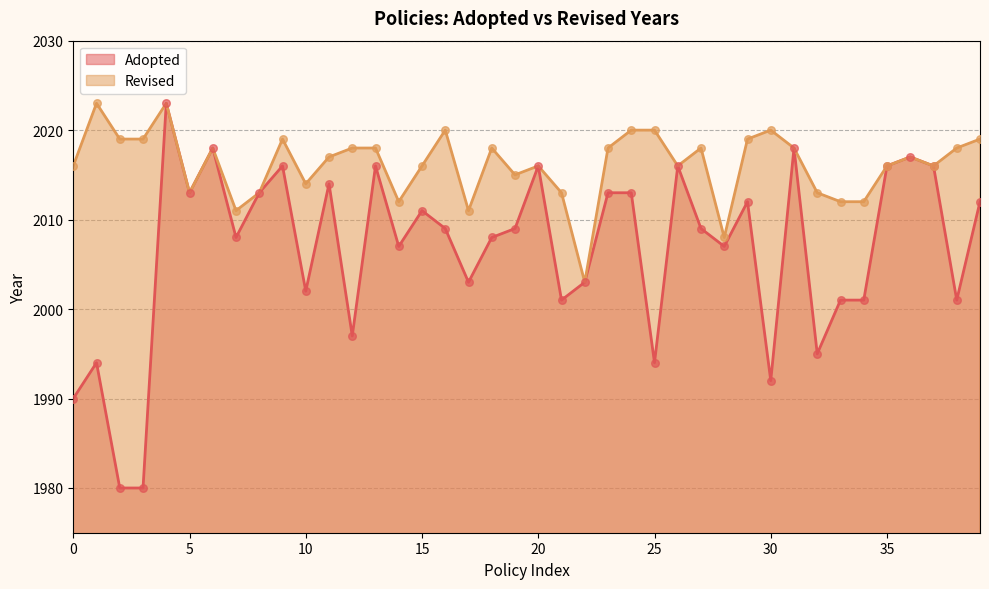

Which series has the widest spread of values?

Adopted